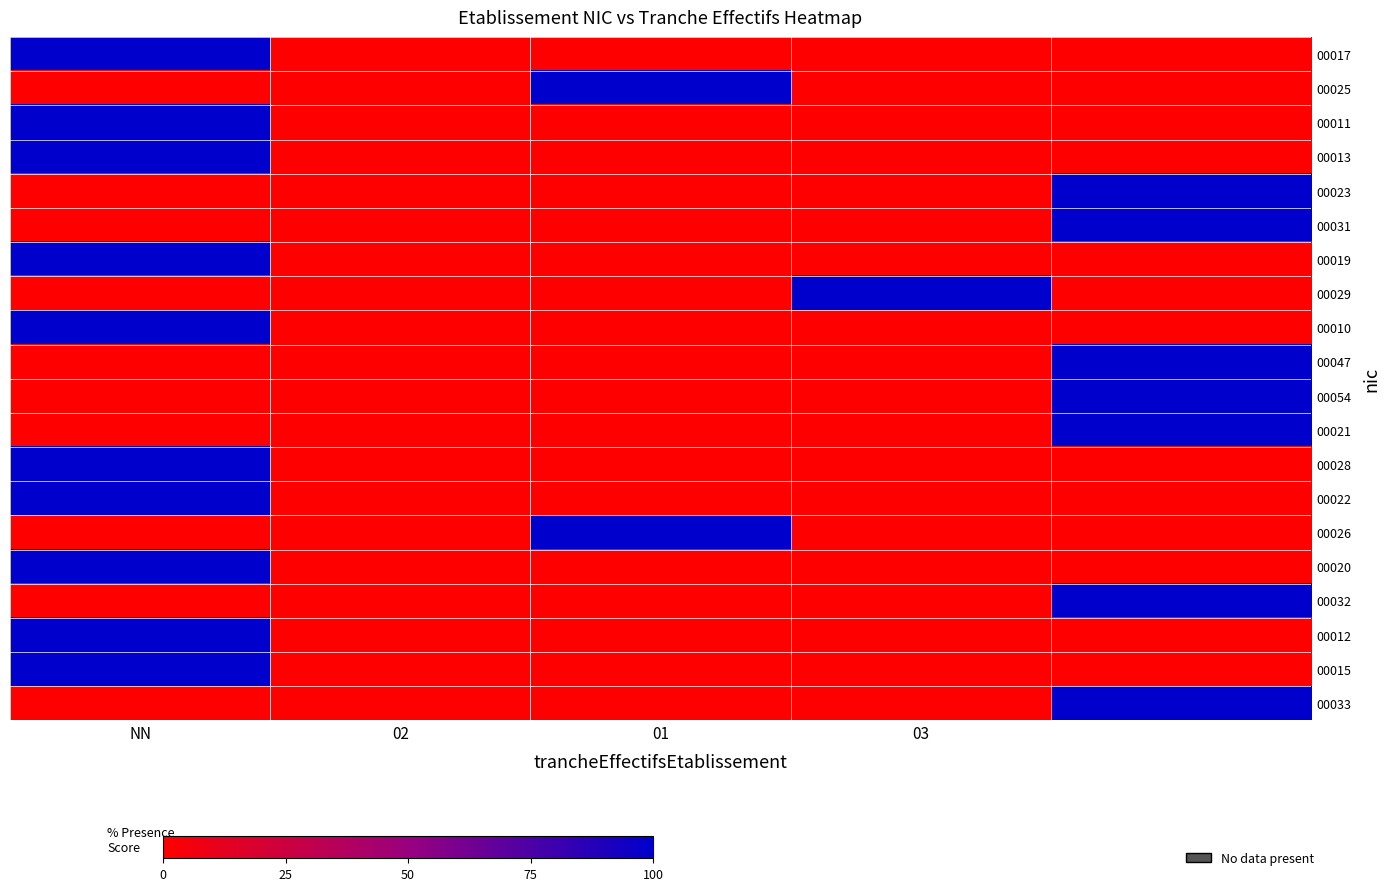

What is the maximum value for 00022?

100